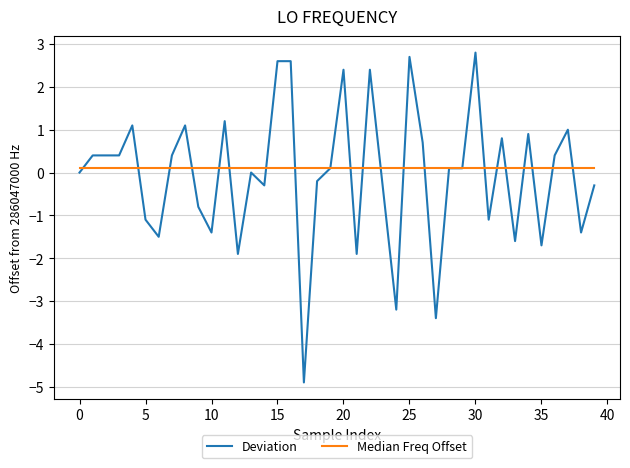

What is the maximum value for Deviation?

2.8